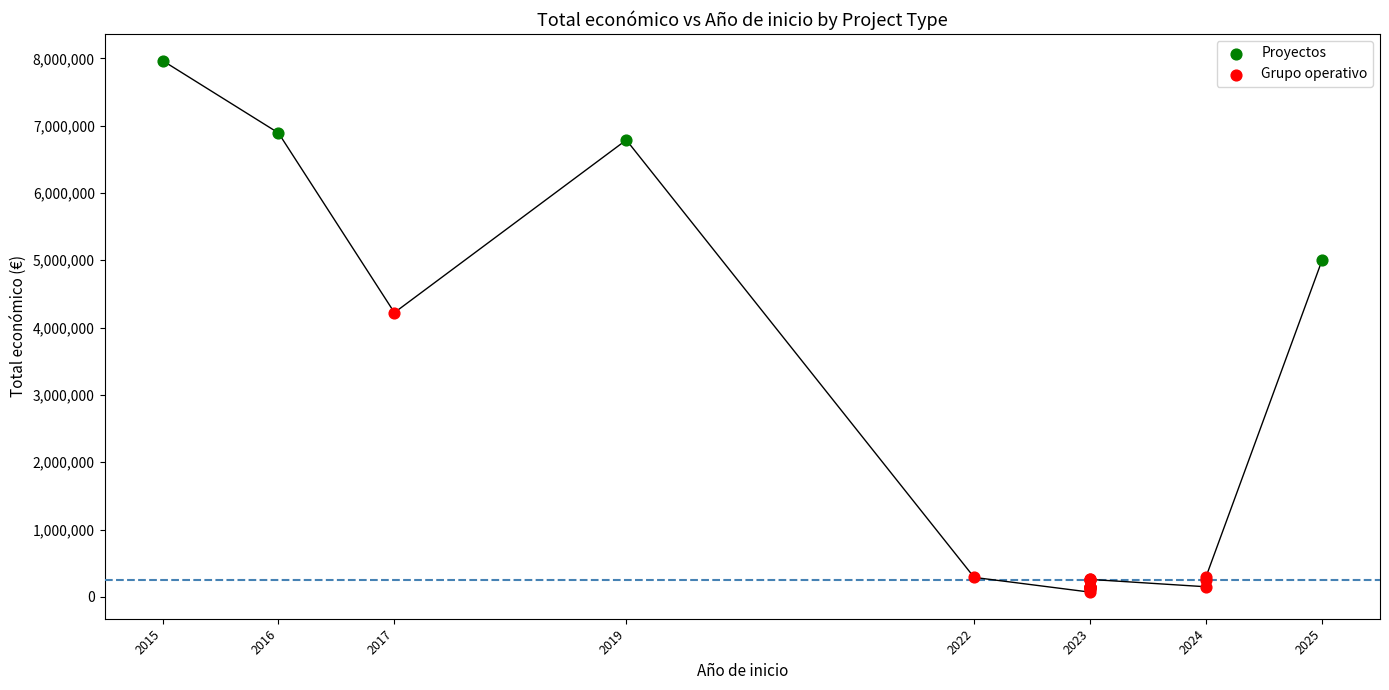

Which series has the largest Y range (max minus min)?

Grupo operativo